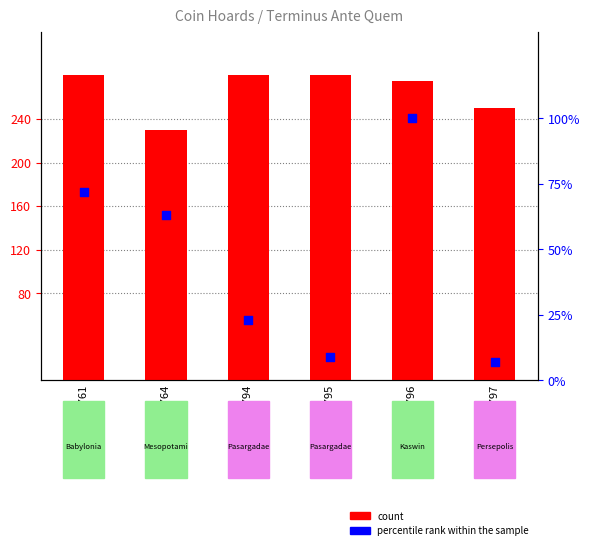

Which series has the largest total across all categories?

count